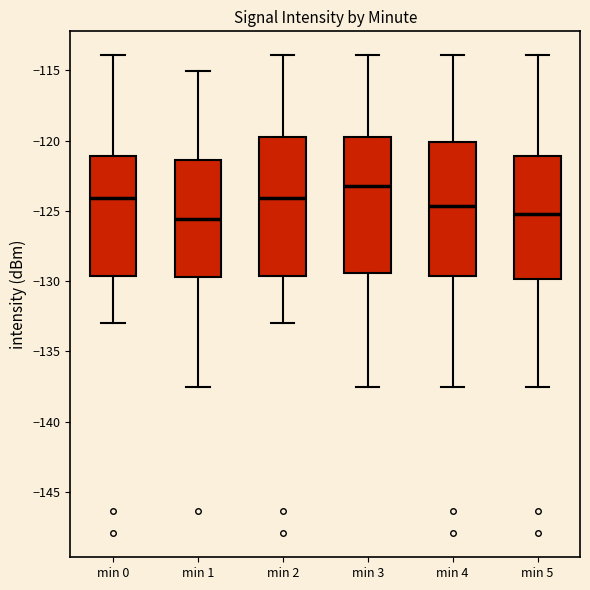

Reading left to right, read every box against the y-axis: the position of its median line, the range the box covers, and the ends of its whiskers. The values are not printed on the chart, so give them approximately, as read against the axis.

min 0: median -124.0, box -129.5 to -121.0, whiskers -133.0 to -114.0
min 1: median -125.5, box -129.5 to -121.5, whiskers -137.5 to -115.0
min 2: median -124.0, box -129.5 to -119.5, whiskers -133.0 to -114.0
min 3: median -123.0, box -129.5 to -119.5, whiskers -137.5 to -114.0
min 4: median -124.5, box -129.5 to -120.0, whiskers -137.5 to -114.0
min 5: median -125.0, box -130.0 to -121.0, whiskers -137.5 to -114.0